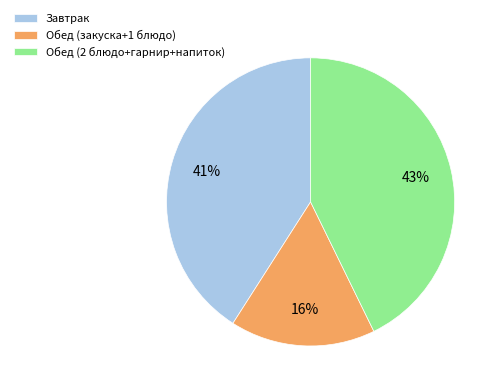

How many slices are in this pie chart?

3